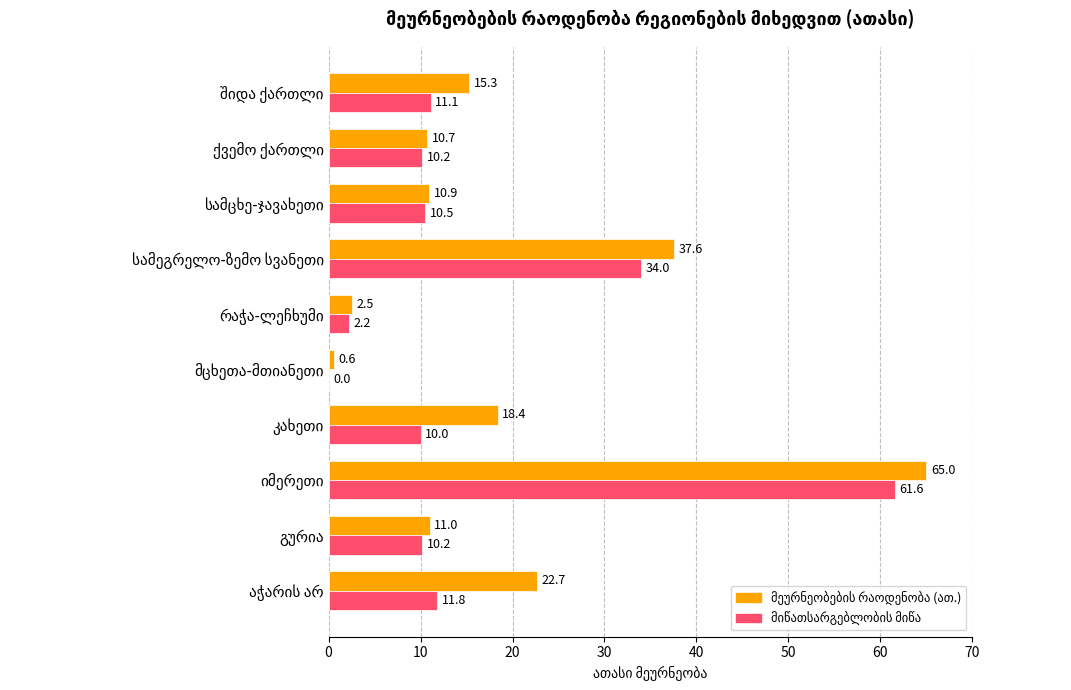

What is the greatest value displayed?

65.0